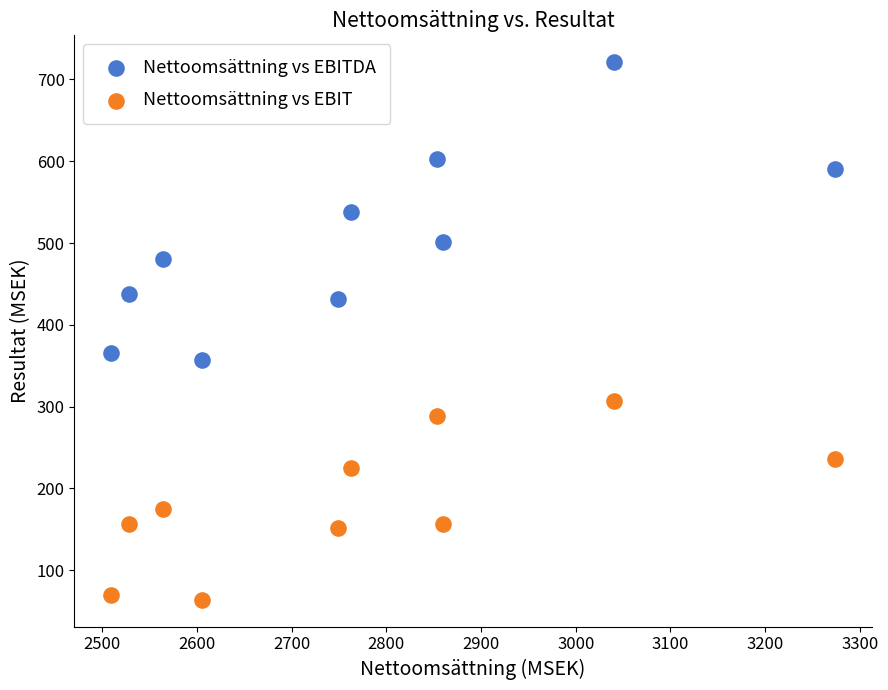

Which series contains the highest Y value?

Nettoomsättning vs EBITDA